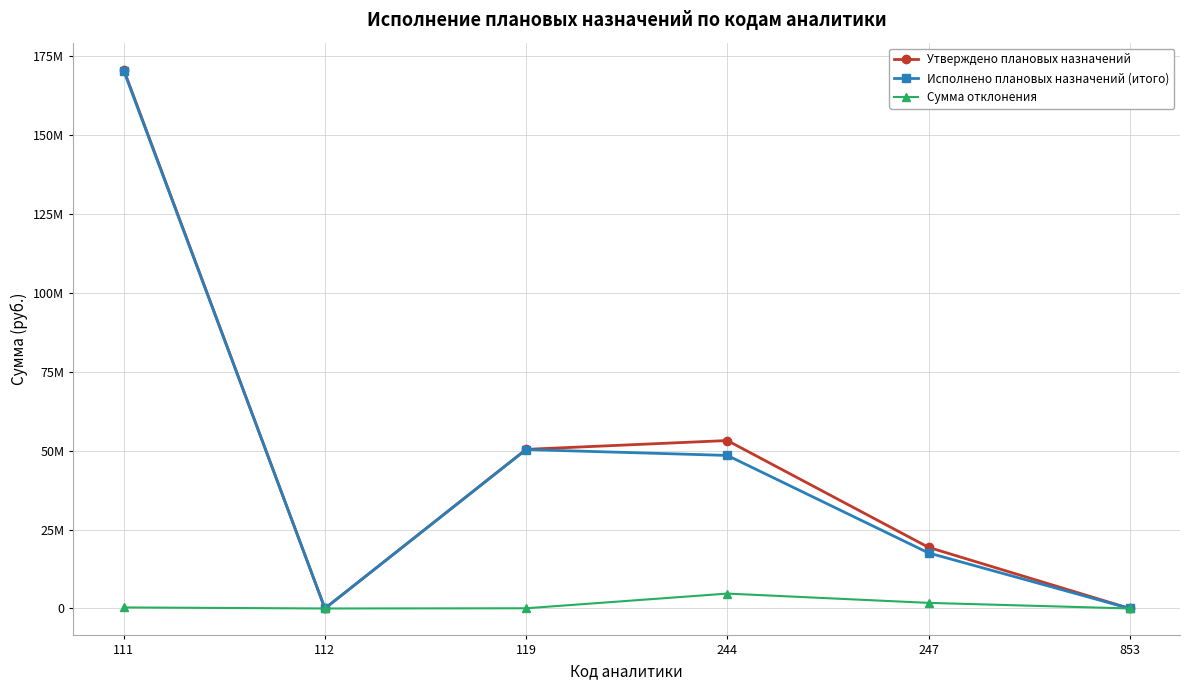

What is the total value across all series at 244?

106407490.3